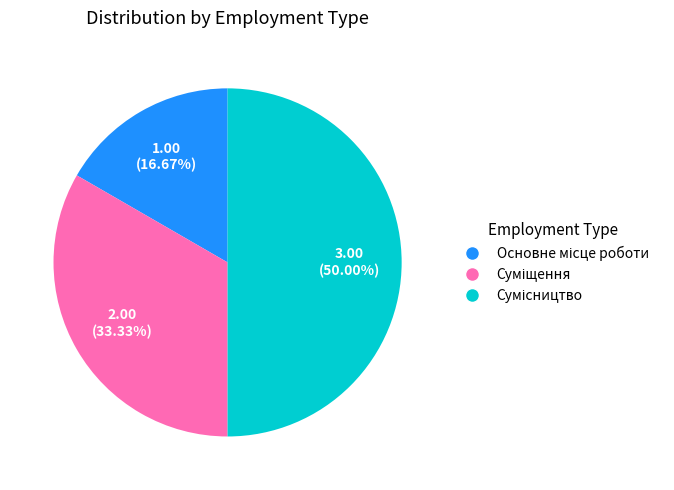

Combined, what portion of the pie is Суміщення and Основне місце роботи?

50.0%